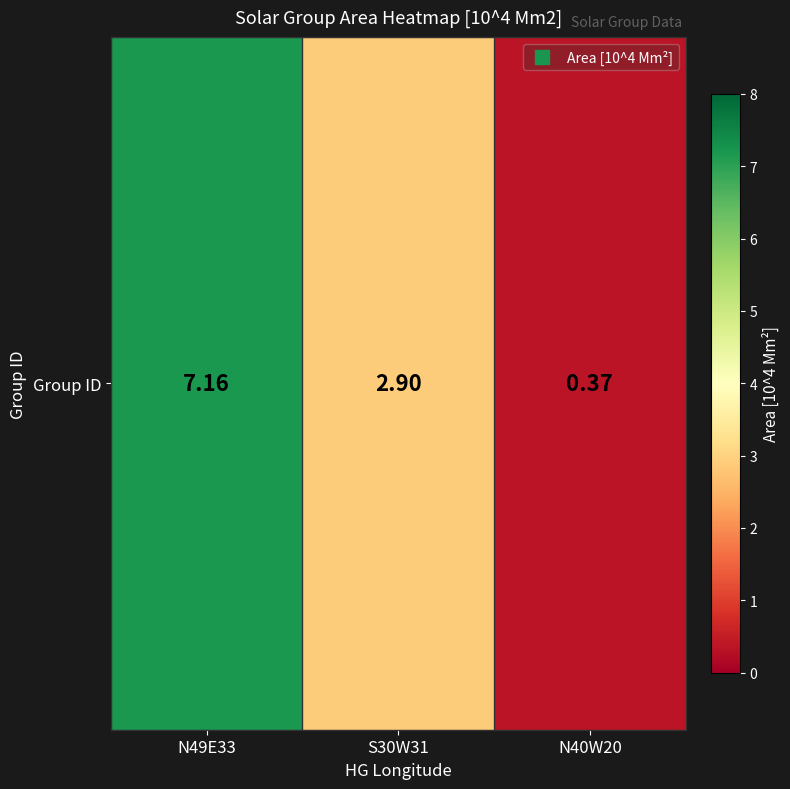

How many series are shown in this chart?

1